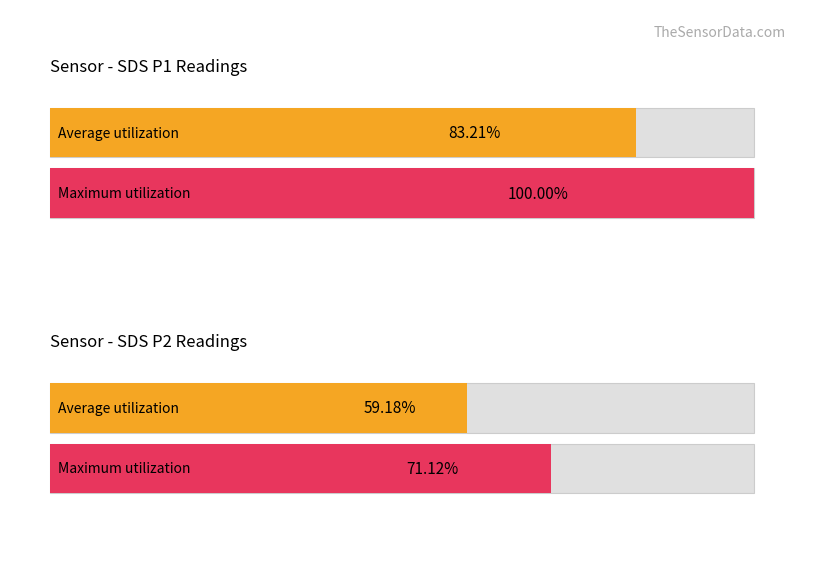

What are all the series names shown in the legend?

Average utilization, Maximum utilization